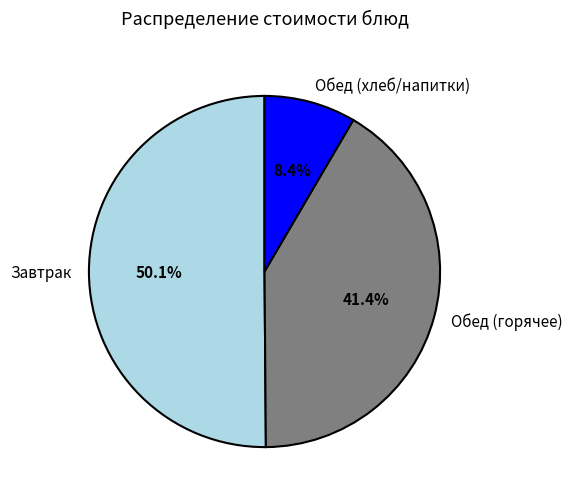

How many slices are in this pie chart?

3